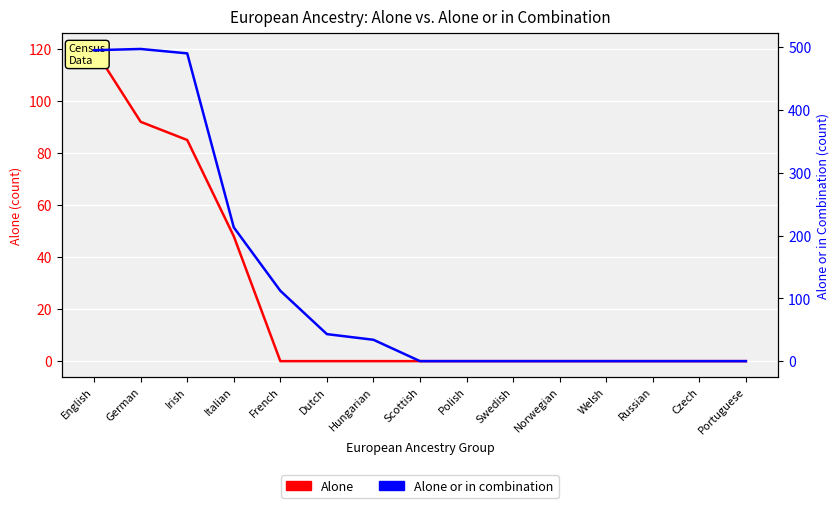

The value of Alone at Scottish is 0. True or false?

True